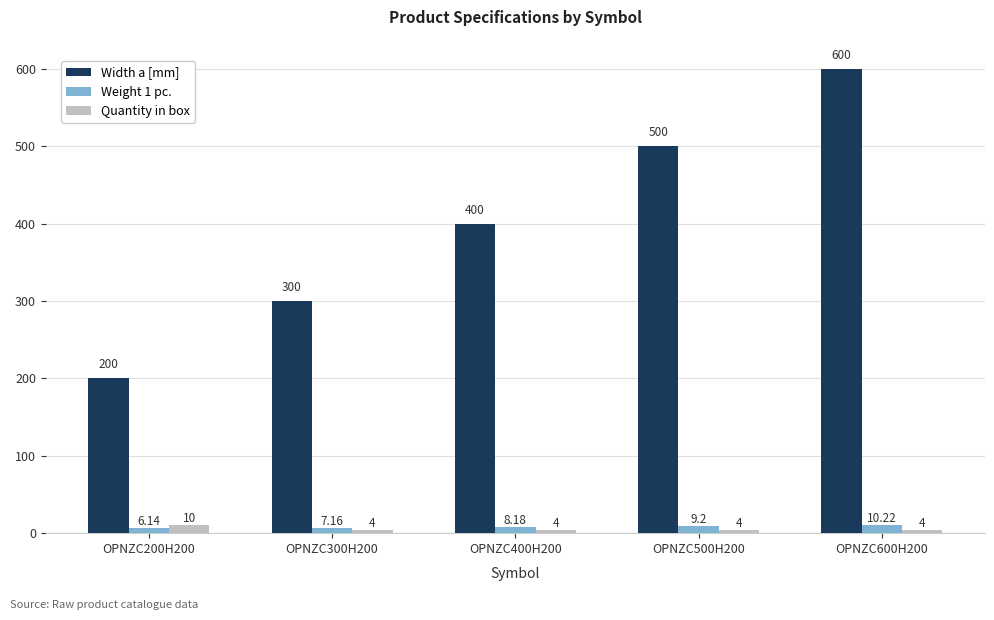

What are all the series names shown in the legend?

Width a [mm], Weight 1 pc., Quantity in box